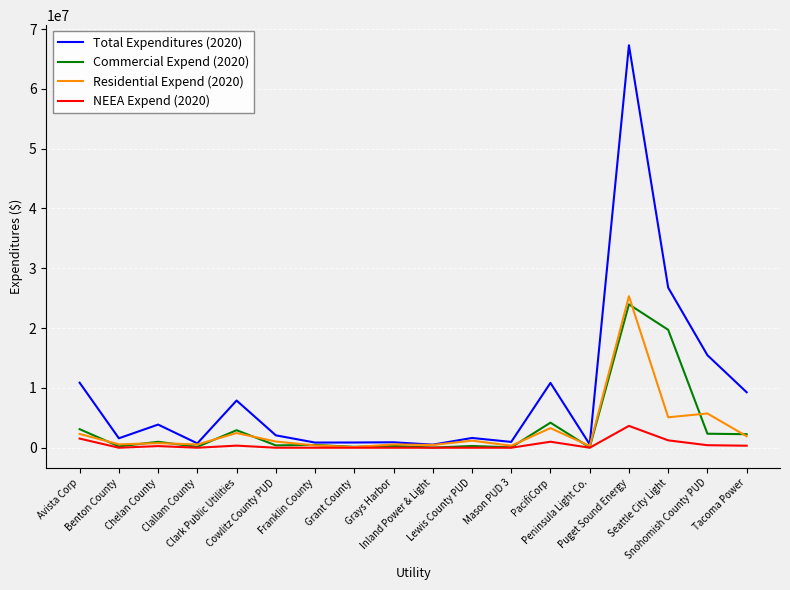

Which series has the widest spread of values?

Total Expenditures (2020)